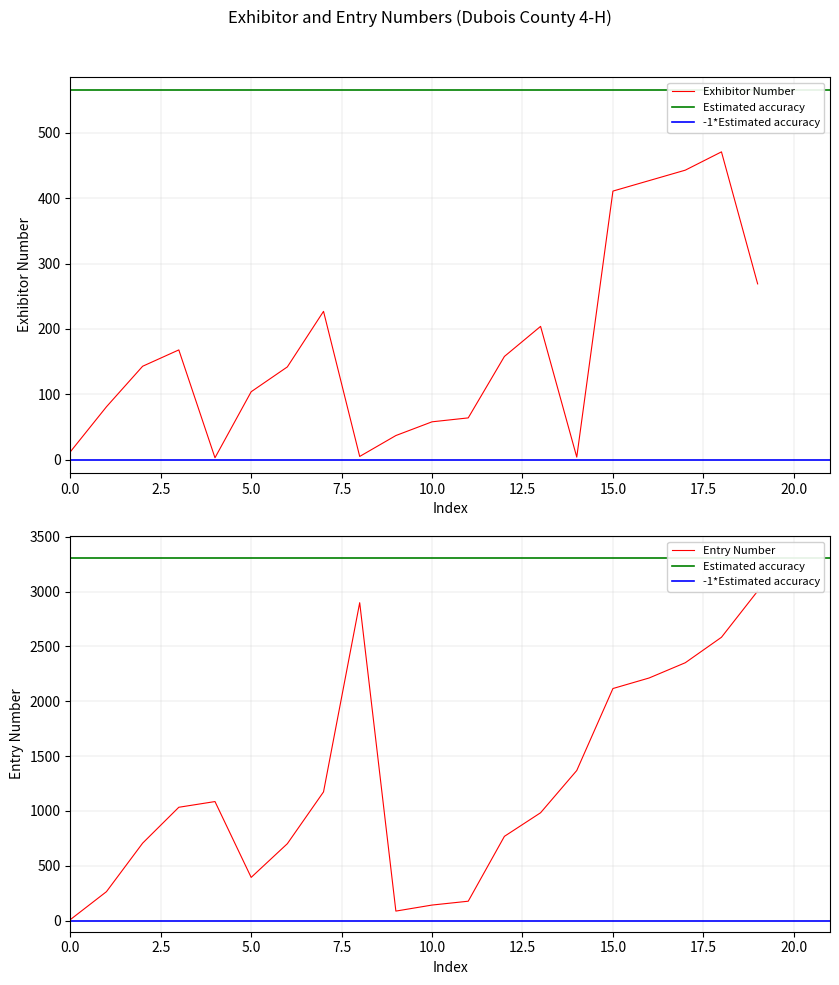

Reading left to right, extract all data points from this chart.

Exhibitor Number: 12	81	143	168	3	104	142	227	5	37	58	64	158	204	4	411	427	443	471	269
Entry Number: 10	265	707	1034	1086	395	702	1174	2898	88	143	178	769	984	1369	2116	2212	2351	2583	3004